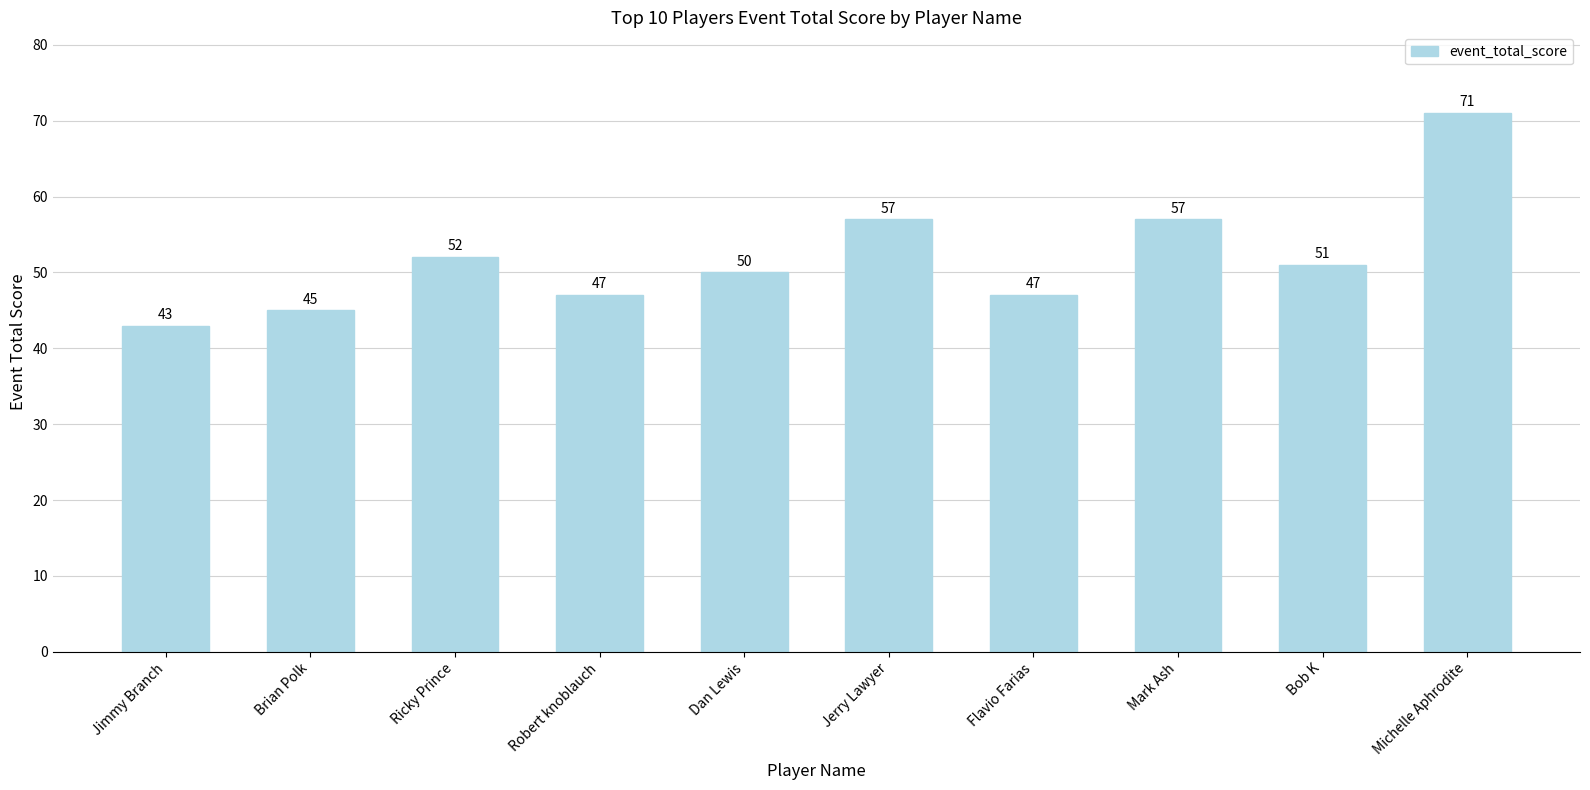

Which has a higher value, Jerry Lawyer or Brian Polk?

Jerry Lawyer